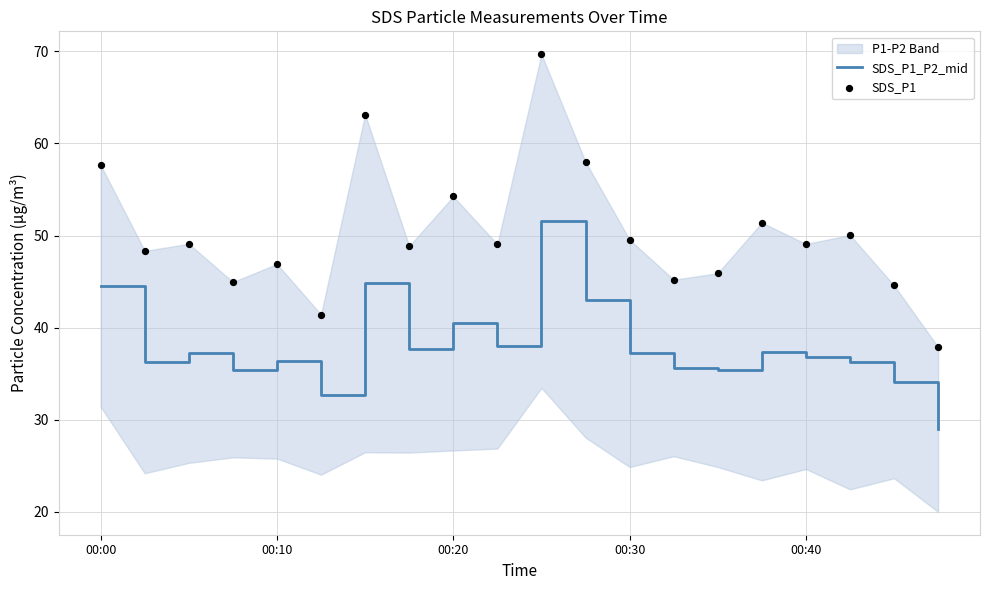

Is the value of SDS_P1 at 10 greater than the value of SDS_P1_P2_mid at 00:30?

Yes